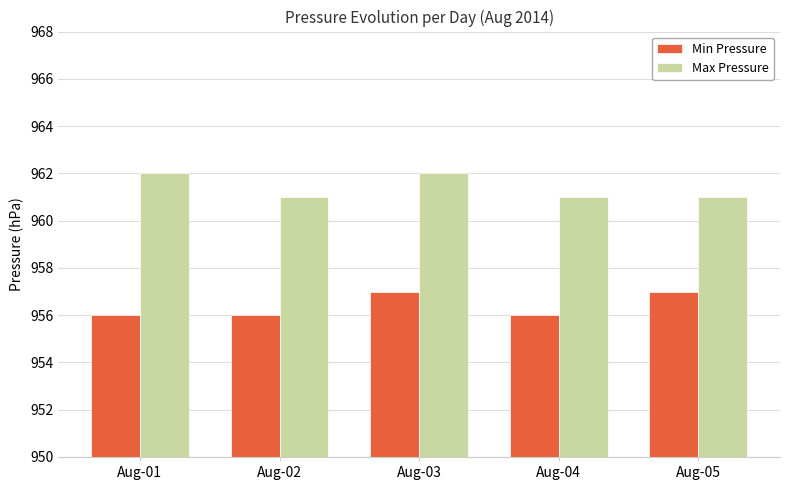

Reading left to right, list all the values displayed in this chart.

Min Pressure: Aug-01=956	Aug-02=956	Aug-03=957	Aug-04=956	Aug-05=957
Max Pressure: Aug-01=962	Aug-02=961	Aug-03=962	Aug-04=961	Aug-05=961